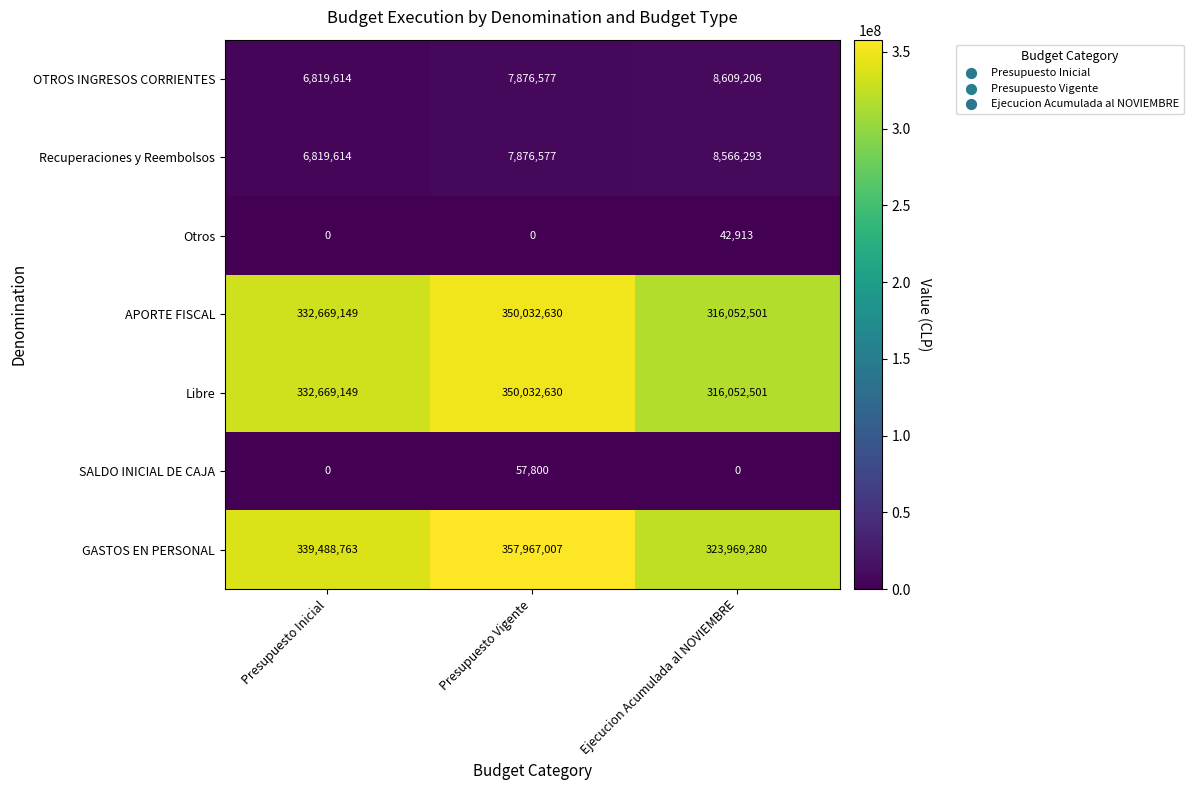

Rank the categories by GASTOS EN PERSONAL value from highest to lowest.

Presupuesto Vigente, Presupuesto Inicial, Ejecucion Acumulada al NOVIEMBRE